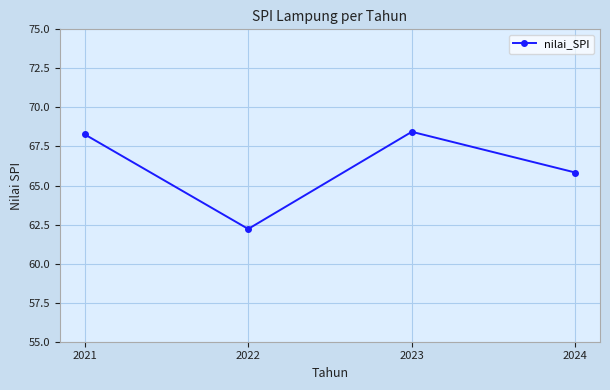

Between 2024 and 2021, which is larger?

2021